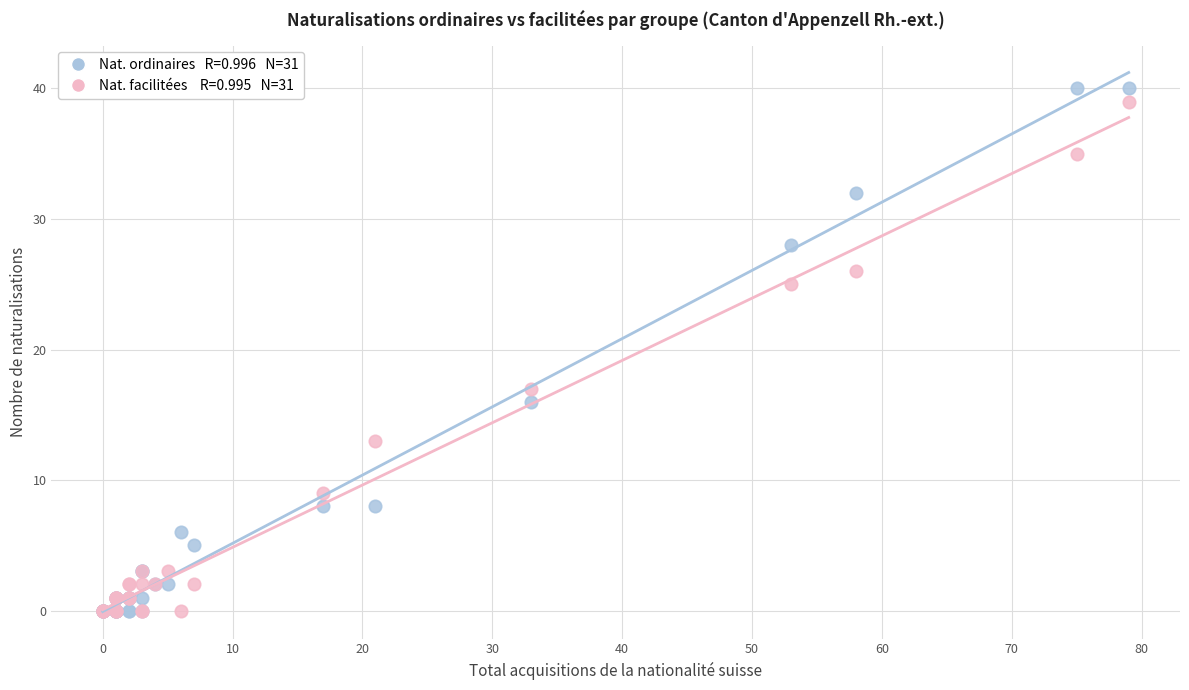

Across all series, what Y value is closest to 20?

17